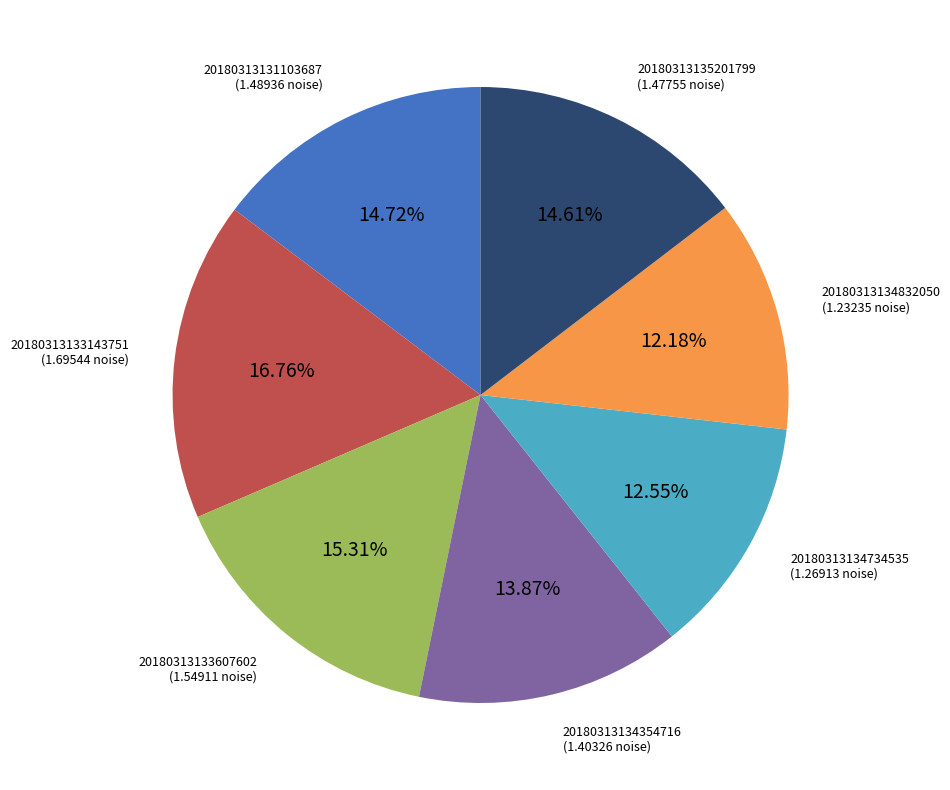

Does any single category account for the majority?

No